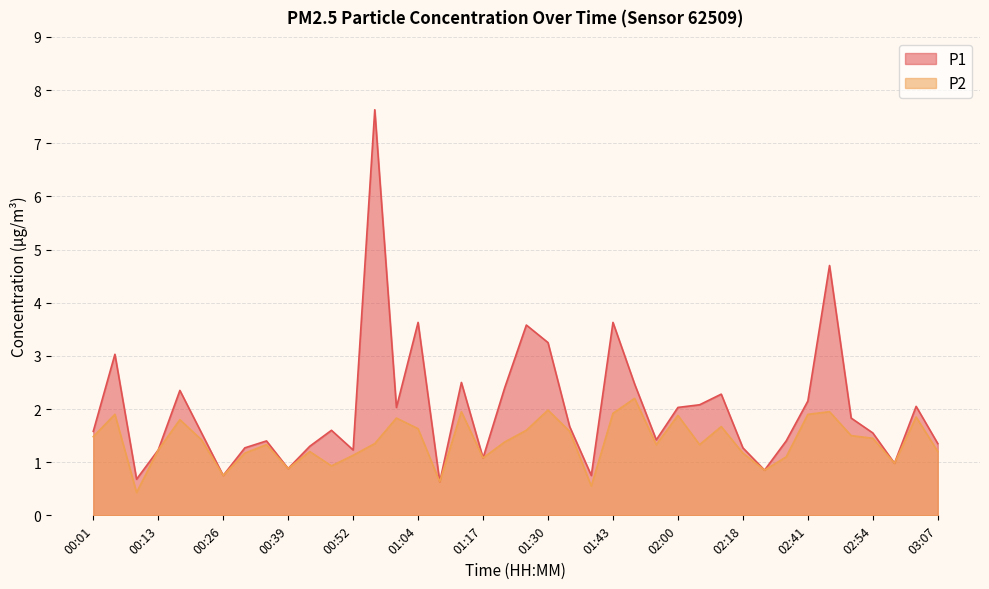

The P2 series shows 1.3 at 01:56. True or false?

True